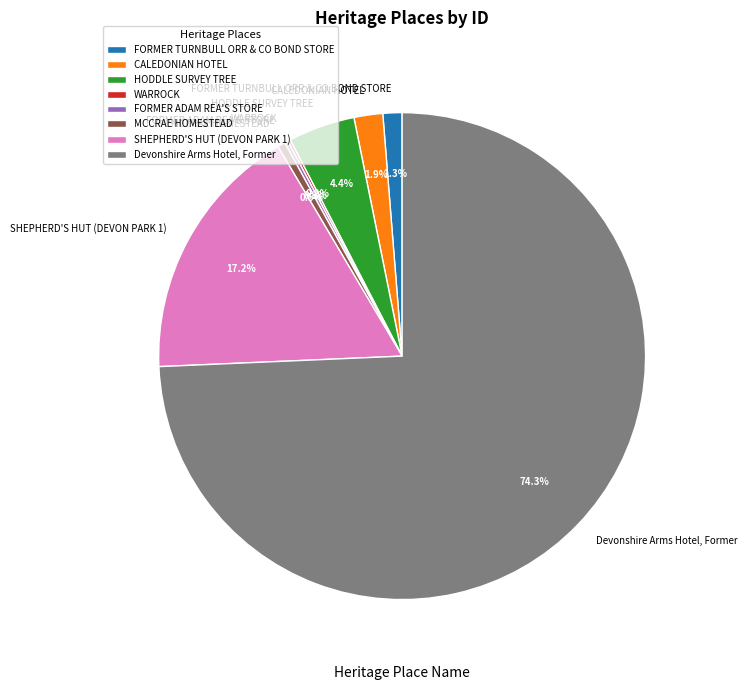

To the nearest percent, what is the average slice percentage?

12%